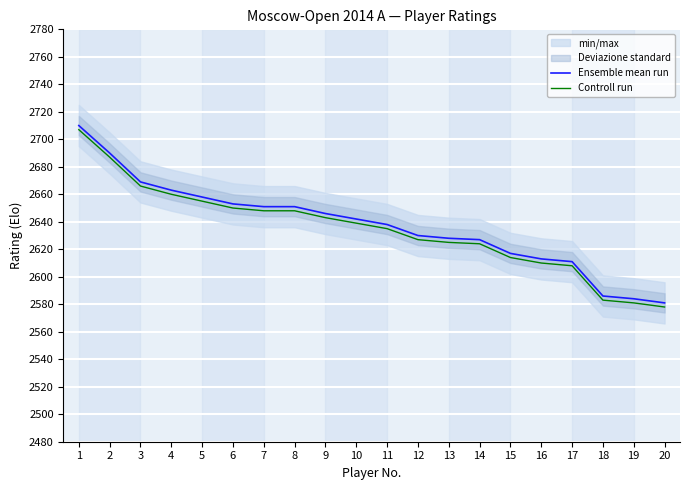

At 6, list the series in order from smallest to largest.

Controll run, Ensemble mean run